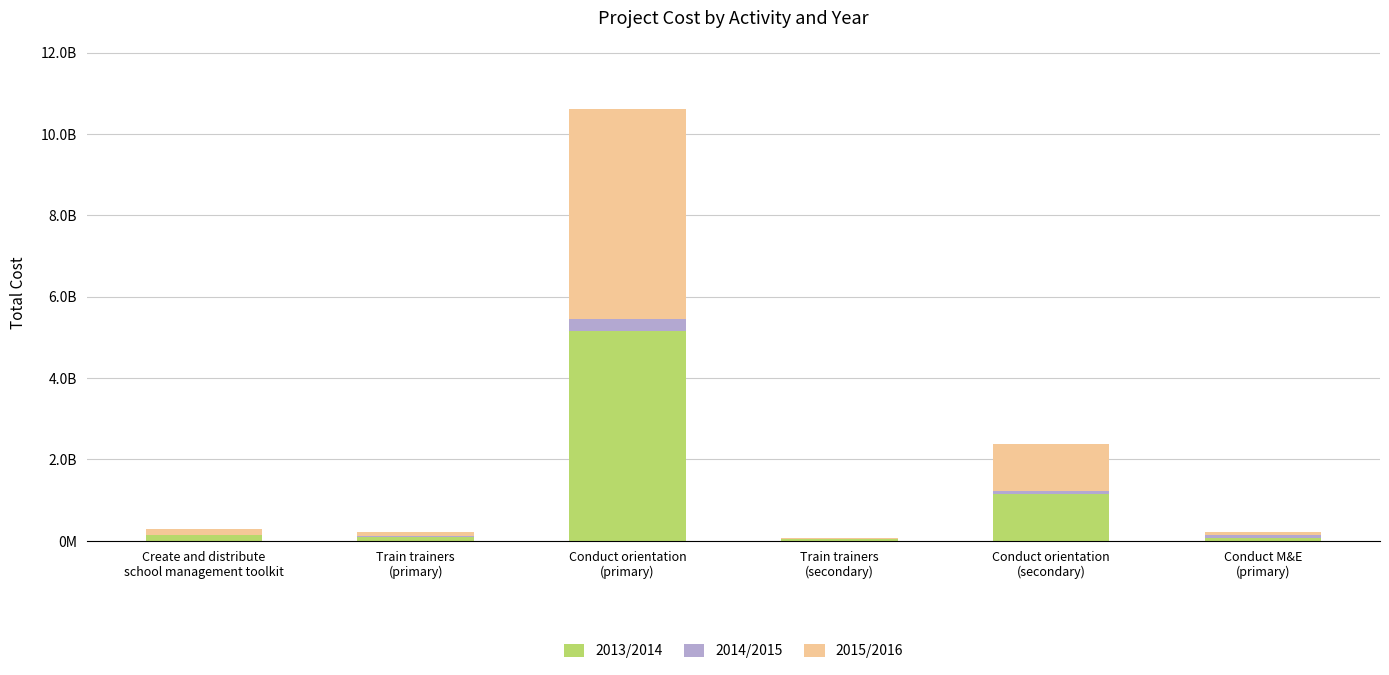

Which series has the widest spread of values?

2013/2014